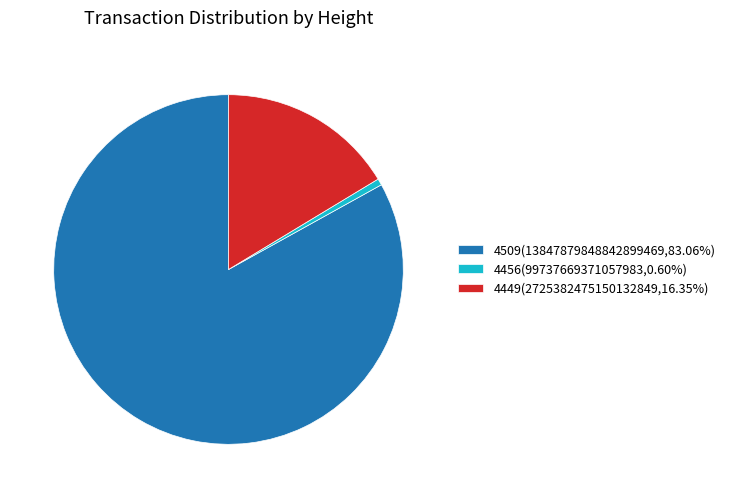

Count the number of slices in the pie.

3